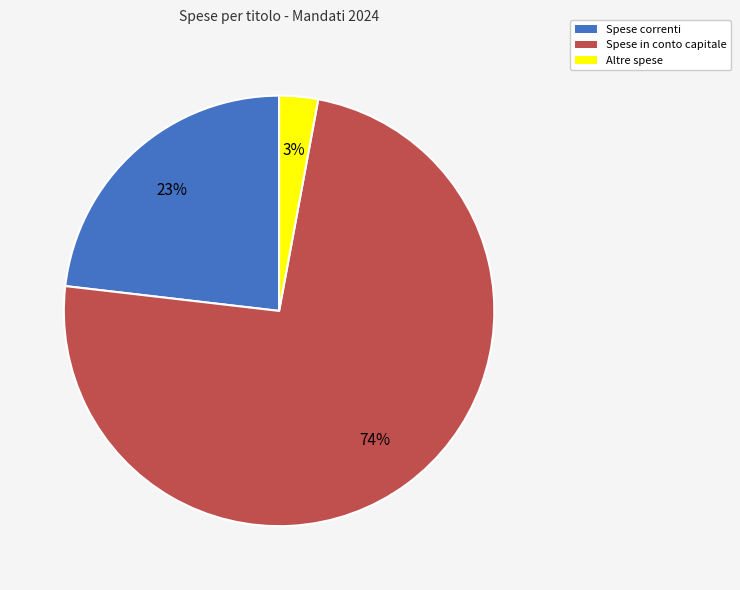

Count the number of slices in the pie.

3